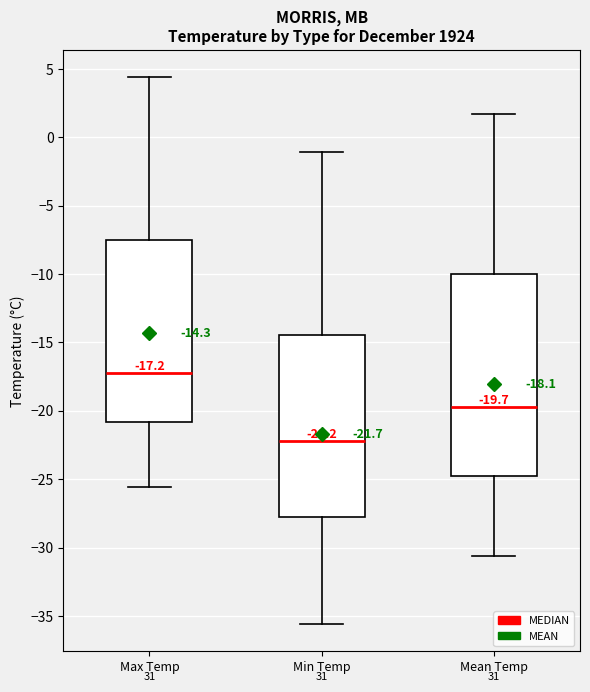

Which box's median line is the highest?

Max Temp